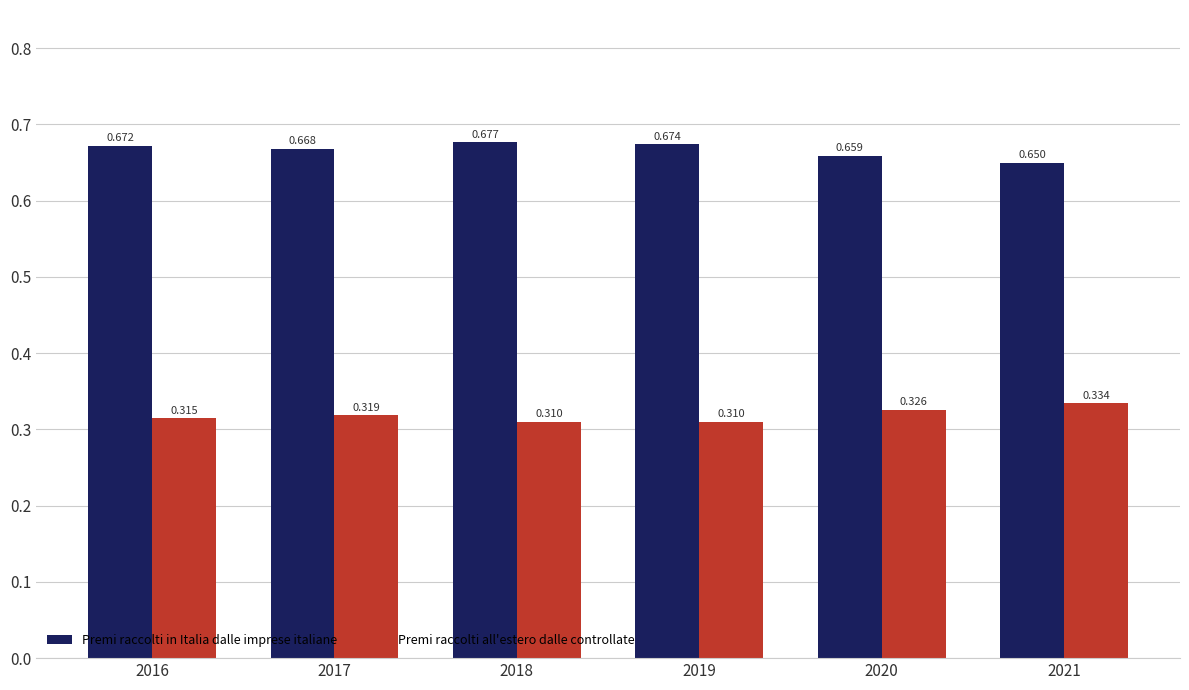

Between 2018 and 2021, which series saw the biggest shift?

Premi raccolti in Italia dalle imprese italiane